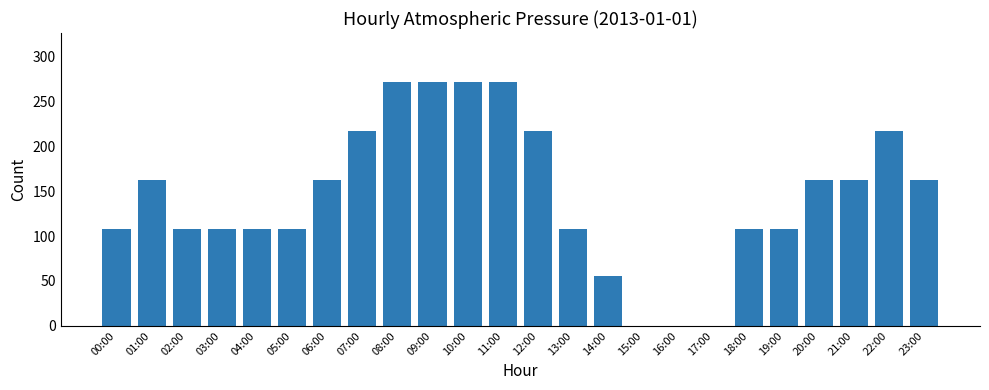

What is the average value?

145